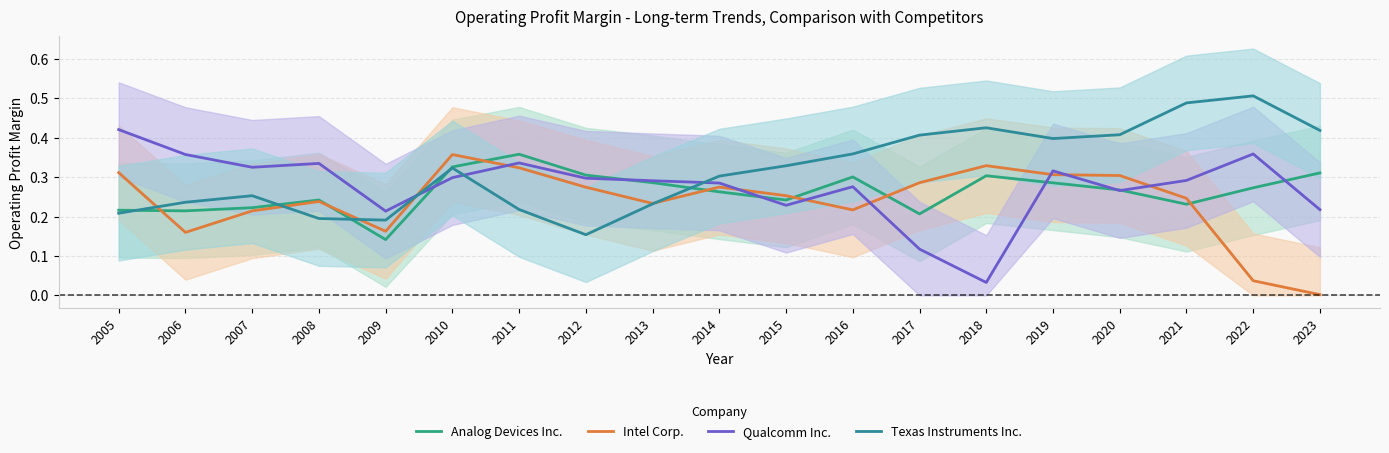

What is the difference between the second highest and second lowest values in the Qualcomm Inc. series?

0.2